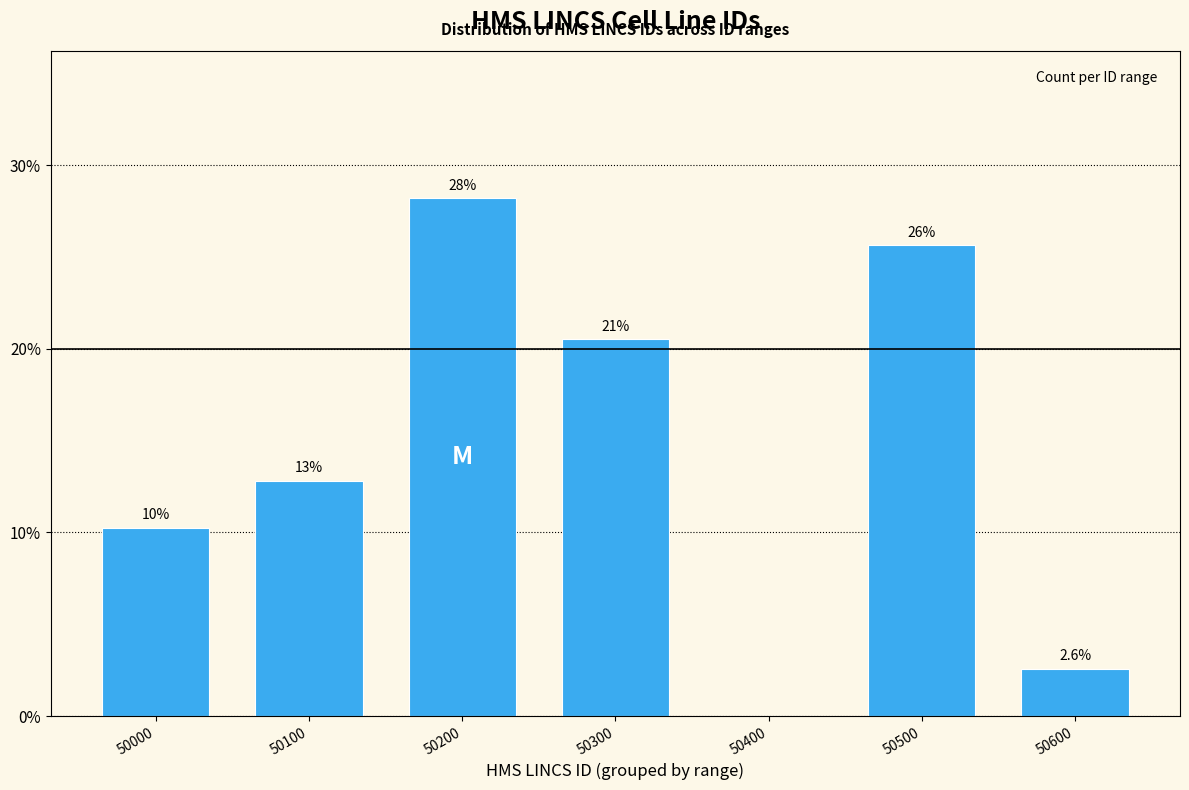

Are the bars horizontal?

No